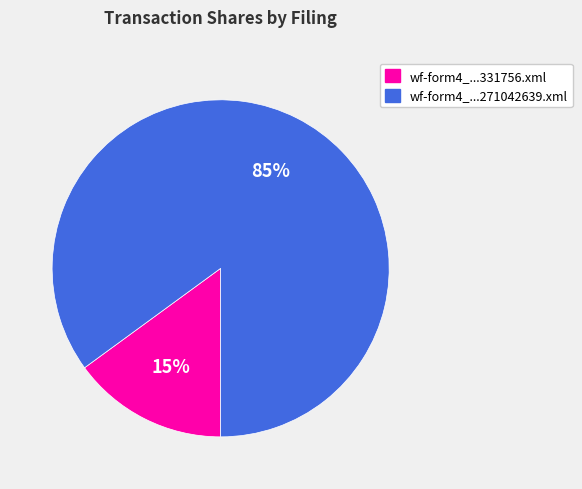

To the nearest percent, what is the average slice percentage?

50%